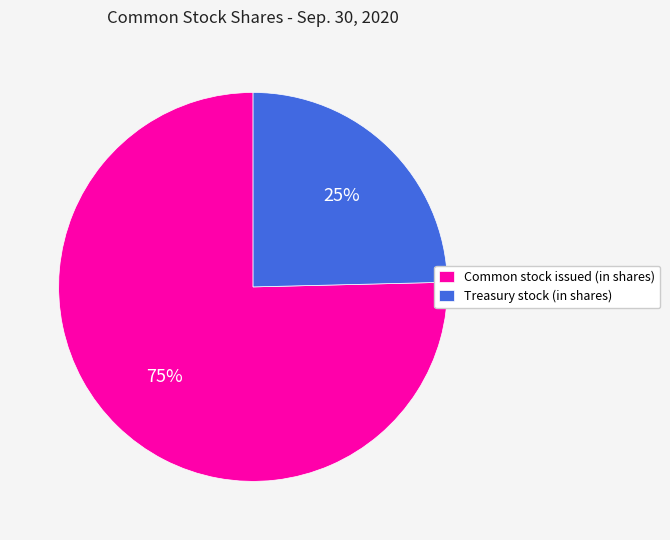

True or false: Treasury stock (in shares) accounts for 18% of the total.

False